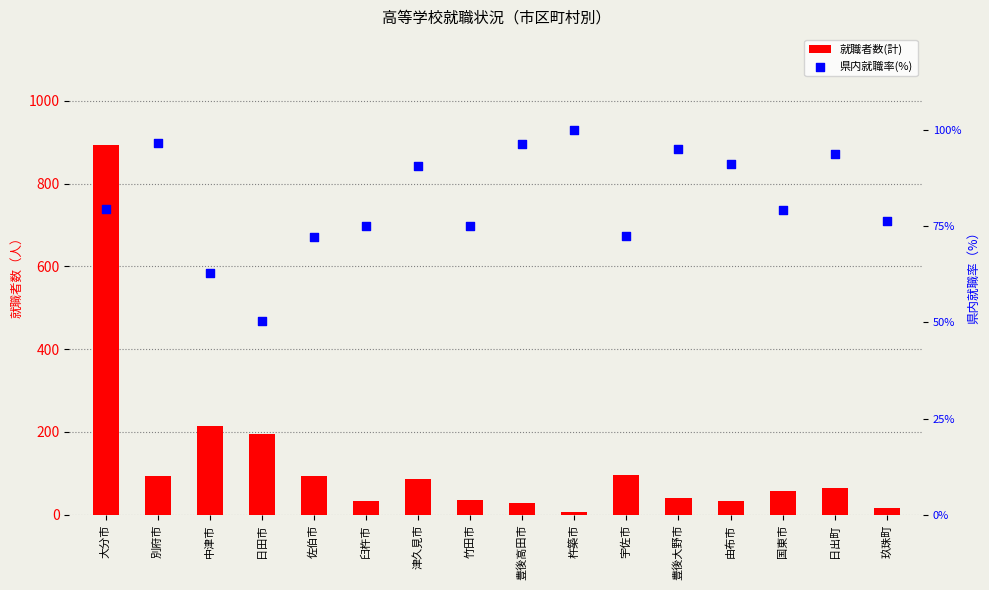

Is the value of 県内就職率(%) at 由布市 greater than the value of 就職者数(計) at 玖珠町?

Yes